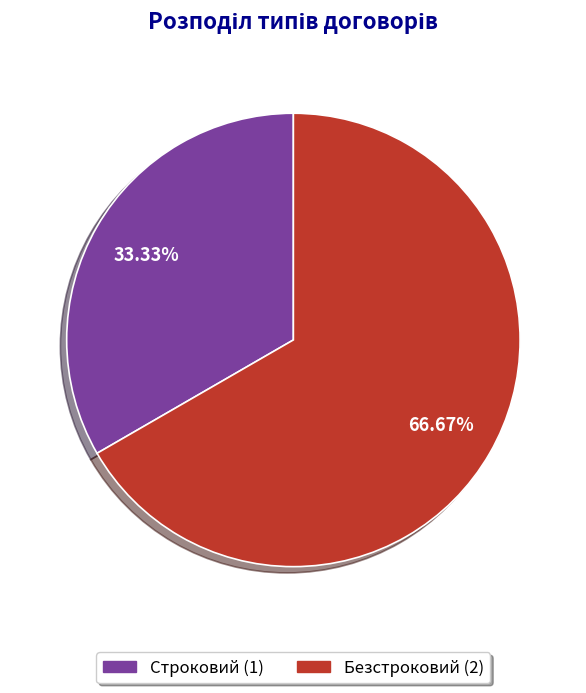

Is it true that Безстроковий is 56% of the pie?

False